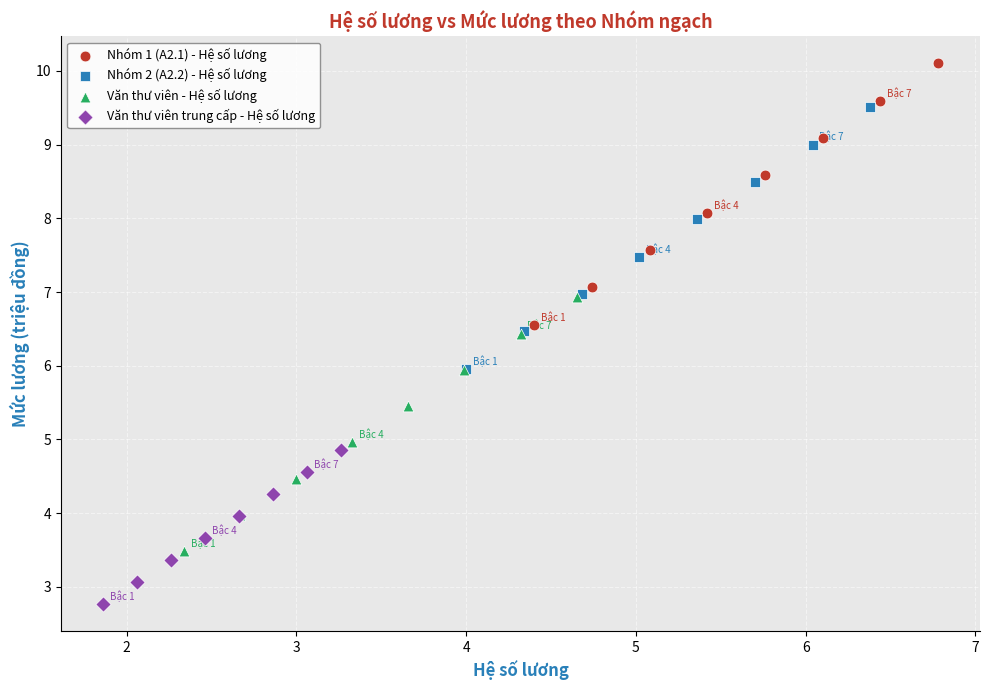

Which series reaches the minimum Y coordinate?

Văn thư viên trung cấp - Hệ số lương